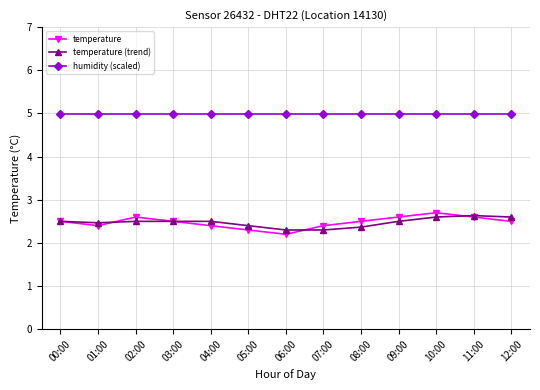

What is the sum of the humidity (scaled) values at 02:00 and 05:00?

10.0